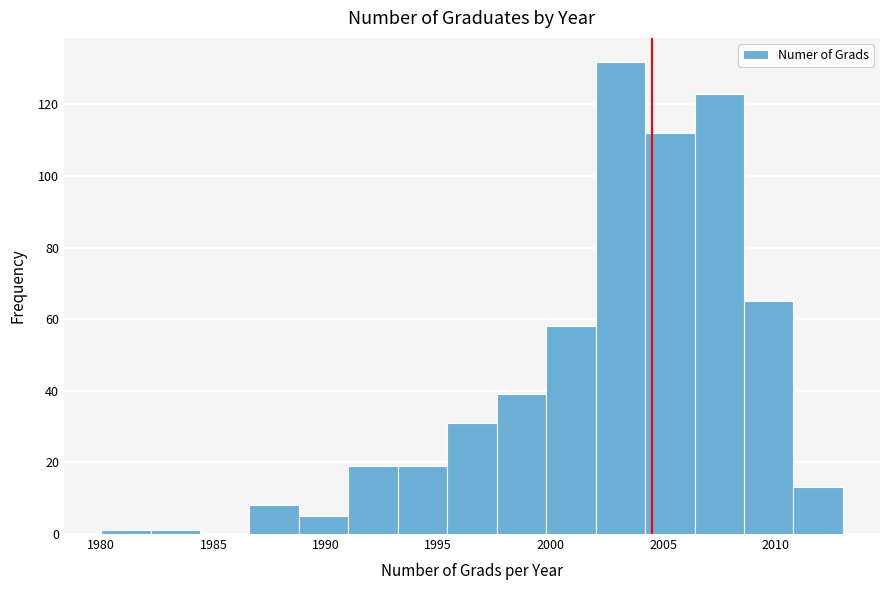

Reading left to right, transcribe this chart: for each bar, give the range it covers on the x-axis and its height. Neither the bar edges nor the heights are printed on the chart, so give them approximately, as read against the axes.

1980.0 to 1982.2: under 2
1982.2 to 1984.4: under 2
1984.4 to 1986.6: 0
1986.6 to 1988.8: 8
1988.8 to 1991.0: 6
1991.0 to 1993.2: 20
1993.2 to 1995.4: 20
1995.4 to 1997.6: 32
1997.6 to 1999.8: 40
1999.8 to 2002.0: 58
2002.0 to 2004.2: 132
2004.2 to 2006.4: 112
2006.4 to 2008.6: 124
2008.6 to 2010.8: 66
2010.8 to 2013.0: 14